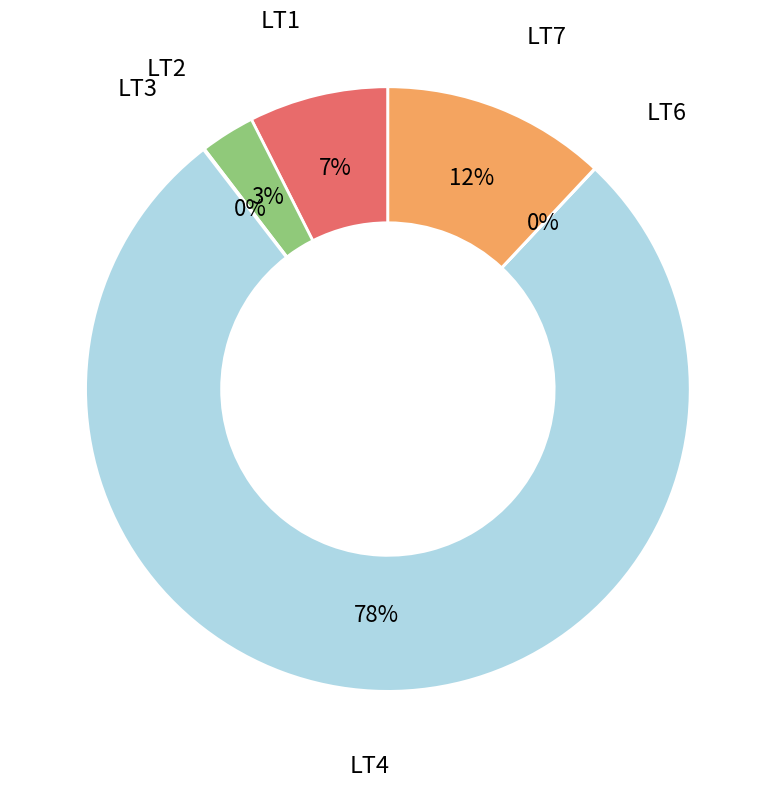

To the nearest percent, what is the difference between the largest and smallest slice percentages?

78%